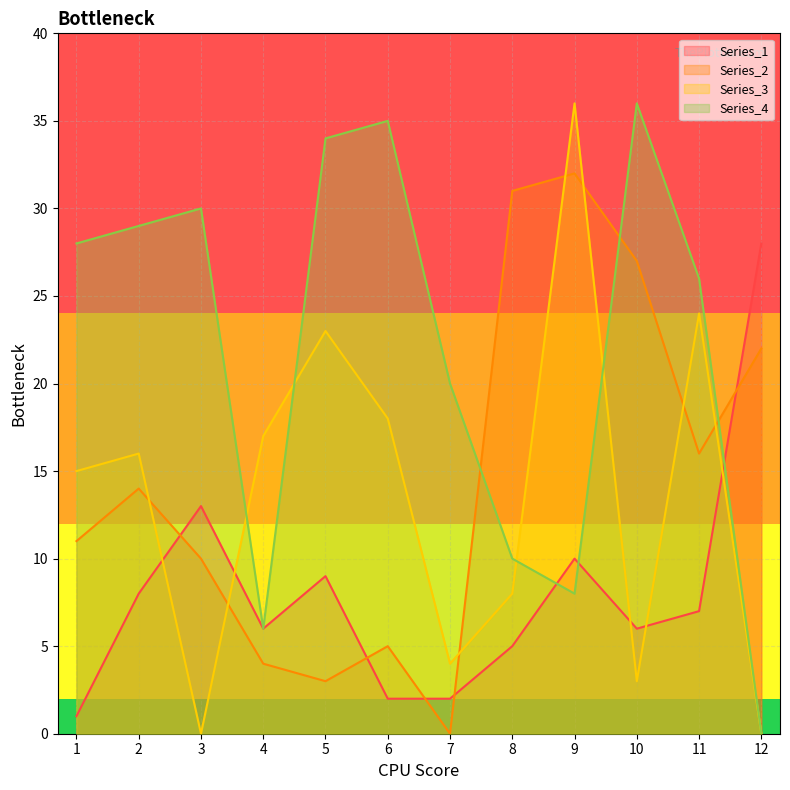

In Series_2, how many points are higher than both neighbors (excluding endpoints)?

3